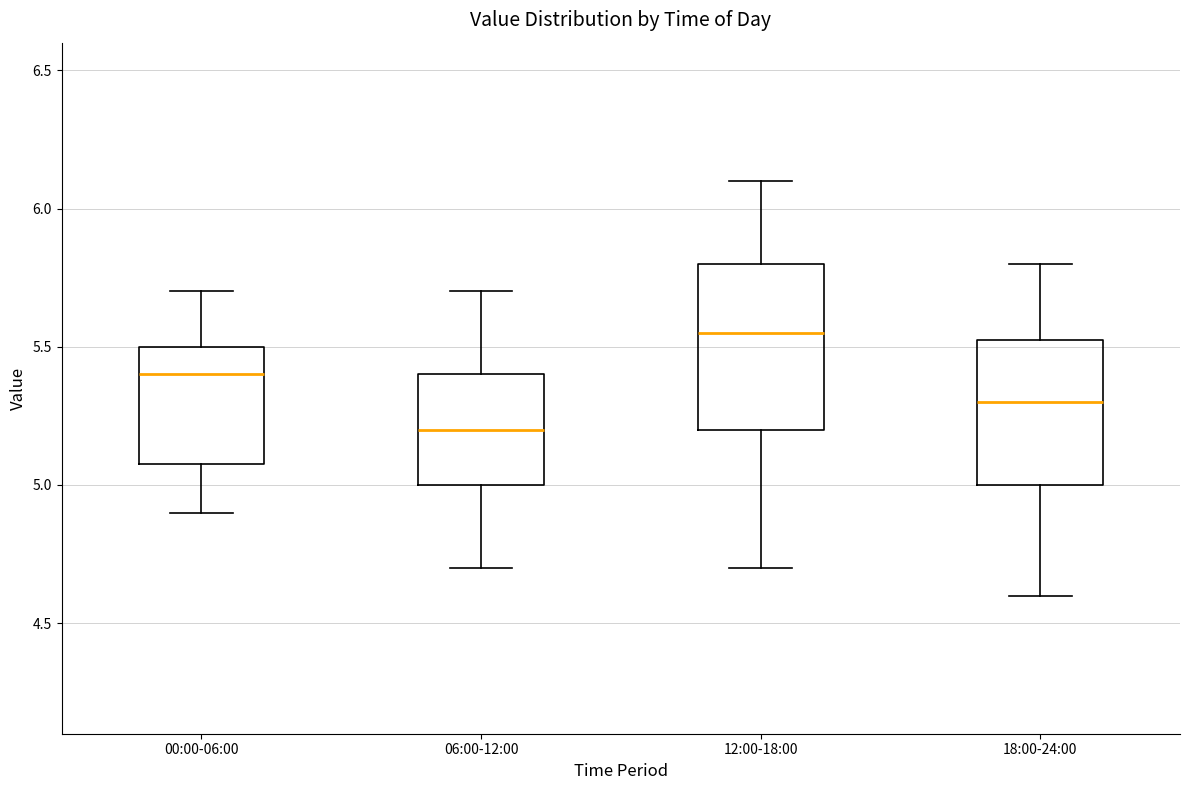

Which box is the tallest, from its lower edge to its upper edge?

12:00-18:00